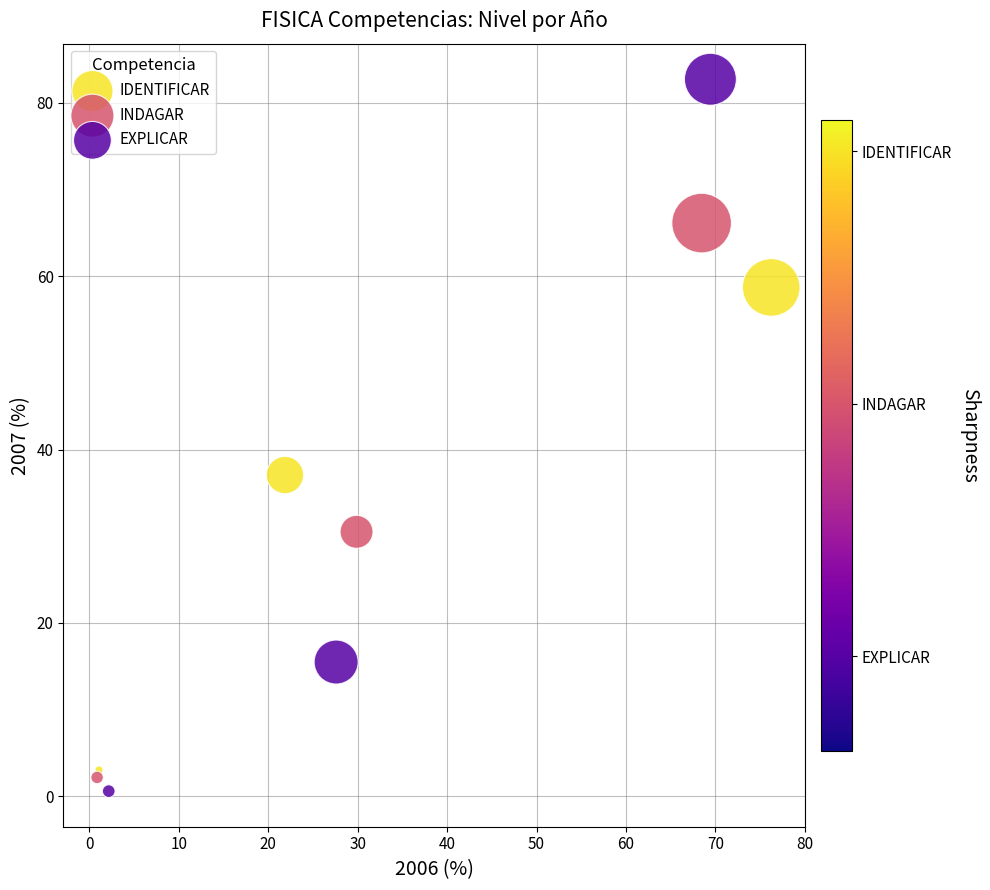

Which series reaches the maximum Y coordinate?

EXPLICAR